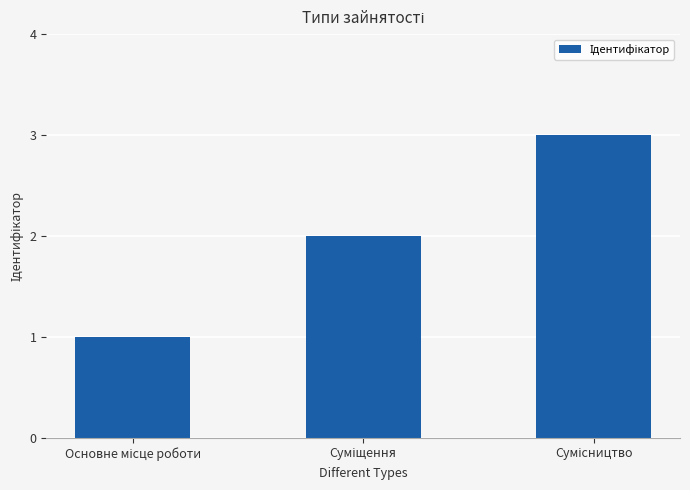

What is the maximum value shown in the chart?

3